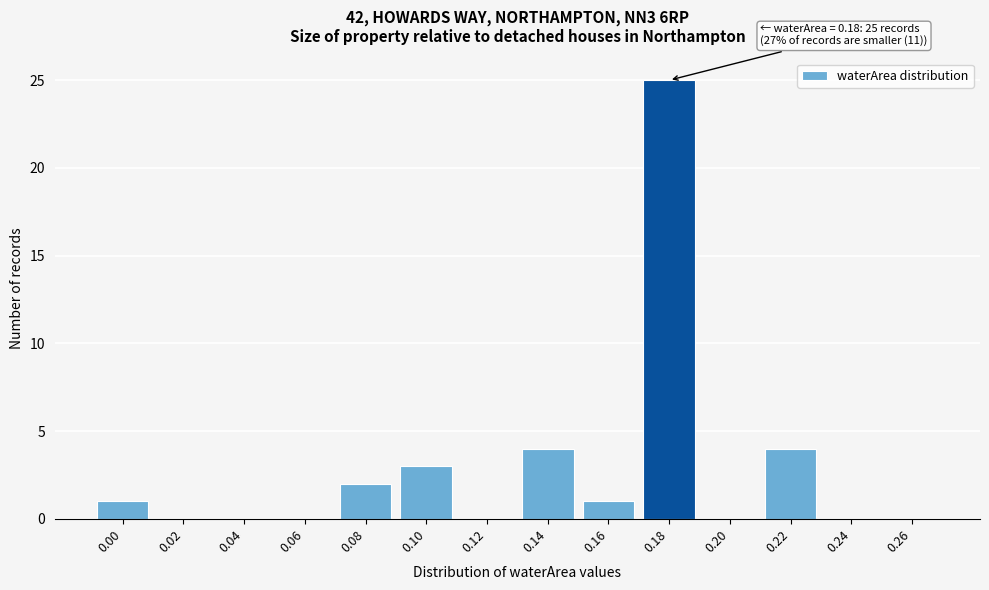

Reading left to right, extract all data points from this chart.

0.00=1	0.02=0	0.04=0	0.06=0	0.08=2	0.10=3	0.12=0	0.14=4	0.16=1	0.18=25	0.20=0	0.22=4	0.24=0	0.26=0